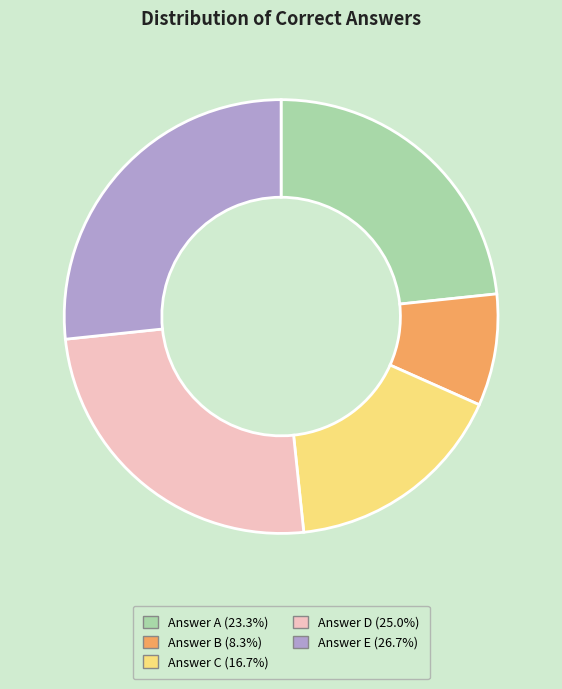

Is there a majority slice in this chart?

No